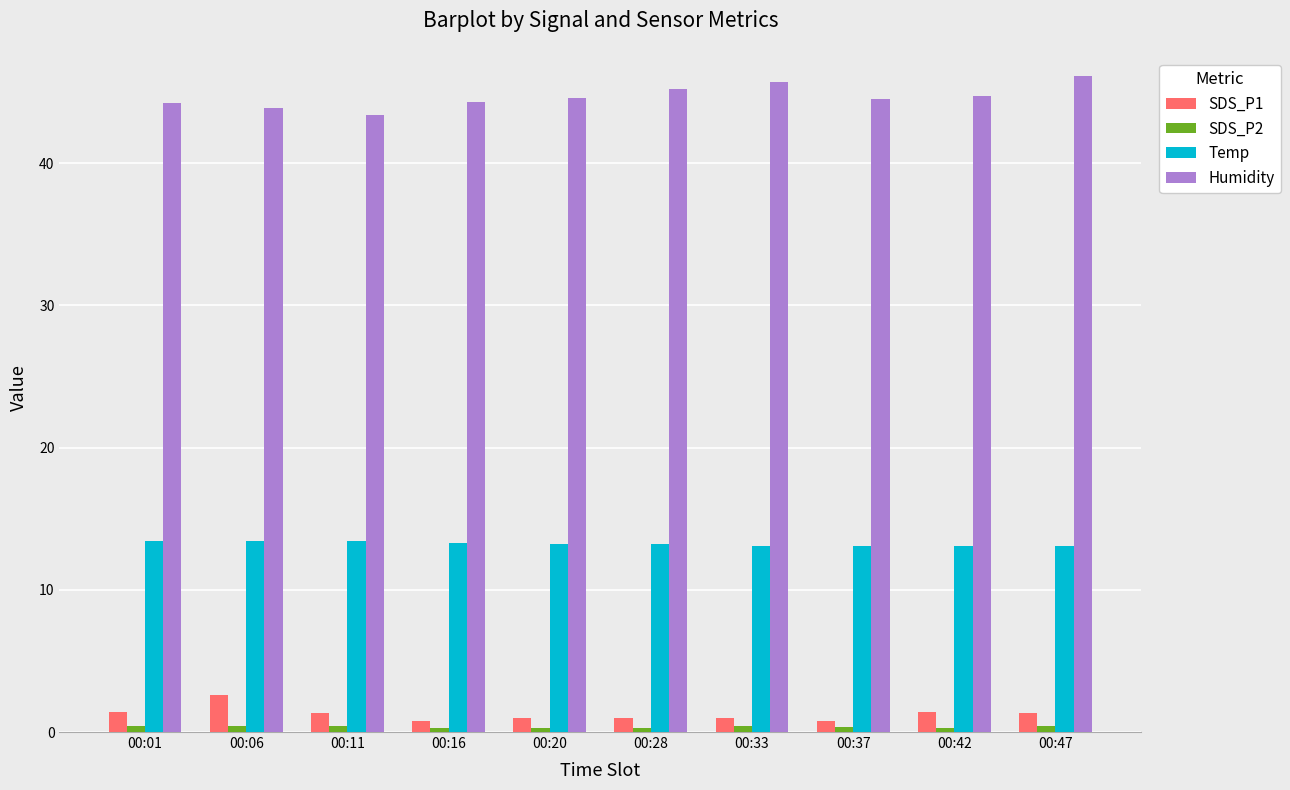

Is it true that Humidity equals 15.5 at 00:16?

False